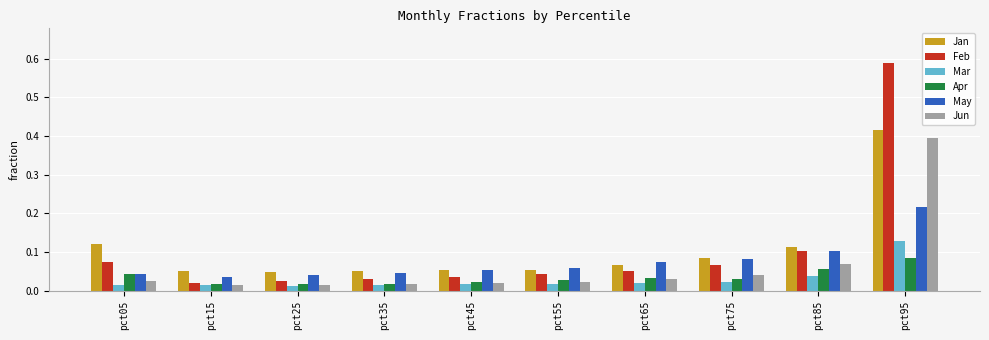

How many series are shown in this chart?

6